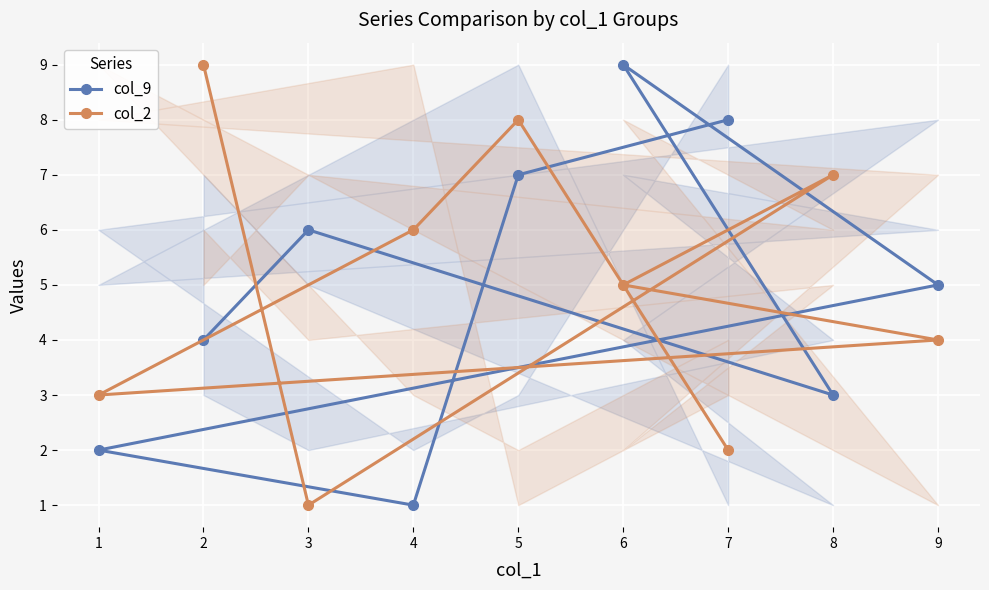

Reading left to right, extract all data points from this chart.

col_9: 2=4	3=6	8=3	6=9	9=5	1=2	4=1	5=7	7=8
col_2: 2=9	3=1	8=7	6=5	9=4	1=3	4=6	5=8	7=2